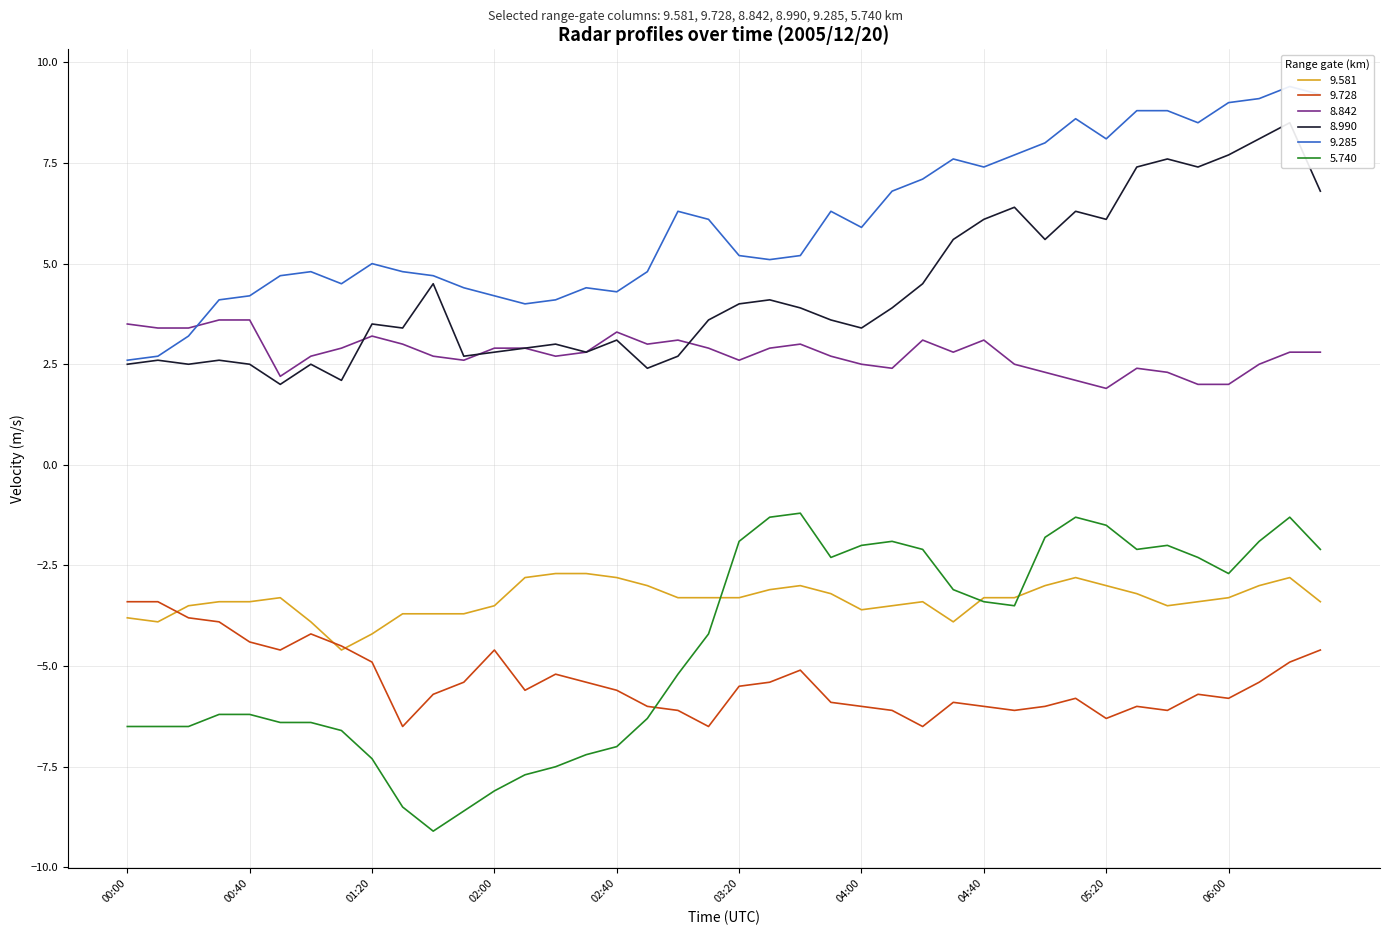

Reading left to right, what are all the values shown in this chart?

9.581: 00:00=-3.8	00:10=-3.9	00:20=-3.5	00:30=-3.4	00:40=-3.4	00:50=-3.3	01:00=-3.9	01:10=-4.6	01:20=-4.2	01:30=-3.7	01:40=-3.7	01:50=-3.7	02:00=-3.5	02:10=-2.8	02:20=-2.7	02:30=-2.7	02:40=-2.8	02:50=-3.0	03:00=-3.3	03:10=-3.3	03:20=-3.3	03:30=-3.1	03:40=-3.0	03:50=-3.2	04:00=-3.6	04:10=-3.5	04:20=-3.4	04:30=-3.9	04:40=-3.3	04:50=-3.3	05:00=-3.0	05:10=-2.8	05:20=-3.0	05:30=-3.2	05:40=-3.5	05:50=-3.4	06:00=-3.3	06:10=-3.0	06:20=-2.8	06:30=-3.4
9.728: 00:00=-3.4	00:10=-3.4	00:20=-3.8	00:30=-3.9	00:40=-4.4	00:50=-4.6	01:00=-4.2	01:10=-4.5	01:20=-4.9	01:30=-6.5	01:40=-5.7	01:50=-5.4	02:00=-4.6	02:10=-5.6	02:20=-5.2	02:30=-5.4	02:40=-5.6	02:50=-6.0	03:00=-6.1	03:10=-6.5	03:20=-5.5	03:30=-5.4	03:40=-5.1	03:50=-5.9	04:00=-6.0	04:10=-6.1	04:20=-6.5	04:30=-5.9	04:40=-6.0	04:50=-6.1	05:00=-6.0	05:10=-5.8	05:20=-6.3	05:30=-6.0	05:40=-6.1	05:50=-5.7	06:00=-5.8	06:10=-5.4	06:20=-4.9	06:30=-4.6
8.842: 00:00=3.5	00:10=3.4	00:20=3.4	00:30=3.6	00:40=3.6	00:50=2.2	01:00=2.7	01:10=2.9	01:20=3.2	01:30=3.0	01:40=2.7	01:50=2.6	02:00=2.9	02:10=2.9	02:20=2.7	02:30=2.8	02:40=3.3	02:50=3.0	03:00=3.1	03:10=2.9	03:20=2.6	03:30=2.9	03:40=3.0	03:50=2.7	04:00=2.5	04:10=2.4	04:20=3.1	04:30=2.8	04:40=3.1	04:50=2.5	05:00=2.3	05:10=2.1	05:20=1.9	05:30=2.4	05:40=2.3	05:50=2.0	06:00=2.0	06:10=2.5	06:20=2.8	06:30=2.8
8.990: 00:00=2.5	00:10=2.6	00:20=2.5	00:30=2.6	00:40=2.5	00:50=2.0	01:00=2.5	01:10=2.1	01:20=3.5	01:30=3.4	01:40=4.5	01:50=2.7	02:00=2.8	02:10=2.9	02:20=3.0	02:30=2.8	02:40=3.1	02:50=2.4	03:00=2.7	03:10=3.6	03:20=4.0	03:30=4.1	03:40=3.9	03:50=3.6	04:00=3.4	04:10=3.9	04:20=4.5	04:30=5.6	04:40=6.1	04:50=6.4	05:00=5.6	05:10=6.3	05:20=6.1	05:30=7.4	05:40=7.6	05:50=7.4	06:00=7.7	06:10=8.1	06:20=8.5	06:30=6.8
9.285: 00:00=2.6	00:10=2.7	00:20=3.2	00:30=4.1	00:40=4.2	00:50=4.7	01:00=4.8	01:10=4.5	01:20=5.0	01:30=4.8	01:40=4.7	01:50=4.4	02:00=4.2	02:10=4.0	02:20=4.1	02:30=4.4	02:40=4.3	02:50=4.8	03:00=6.3	03:10=6.1	03:20=5.2	03:30=5.1	03:40=5.2	03:50=6.3	04:00=5.9	04:10=6.8	04:20=7.1	04:30=7.6	04:40=7.4	04:50=7.7	05:00=8.0	05:10=8.6	05:20=8.1	05:30=8.8	05:40=8.8	05:50=8.5	06:00=9.0	06:10=9.1	06:20=9.4	06:30=9.2
5.740: 00:00=-6.5	00:10=-6.5	00:20=-6.5	00:30=-6.2	00:40=-6.2	00:50=-6.4	01:00=-6.4	01:10=-6.6	01:20=-7.3	01:30=-8.5	01:40=-9.1	01:50=-8.6	02:00=-8.1	02:10=-7.7	02:20=-7.5	02:30=-7.2	02:40=-7.0	02:50=-6.3	03:00=-5.2	03:10=-4.2	03:20=-1.9	03:30=-1.3	03:40=-1.2	03:50=-2.3	04:00=-2.0	04:10=-1.9	04:20=-2.1	04:30=-3.1	04:40=-3.4	04:50=-3.5	05:00=-1.8	05:10=-1.3	05:20=-1.5	05:30=-2.1	05:40=-2.0	05:50=-2.3	06:00=-2.7	06:10=-1.9	06:20=-1.3	06:30=-2.1